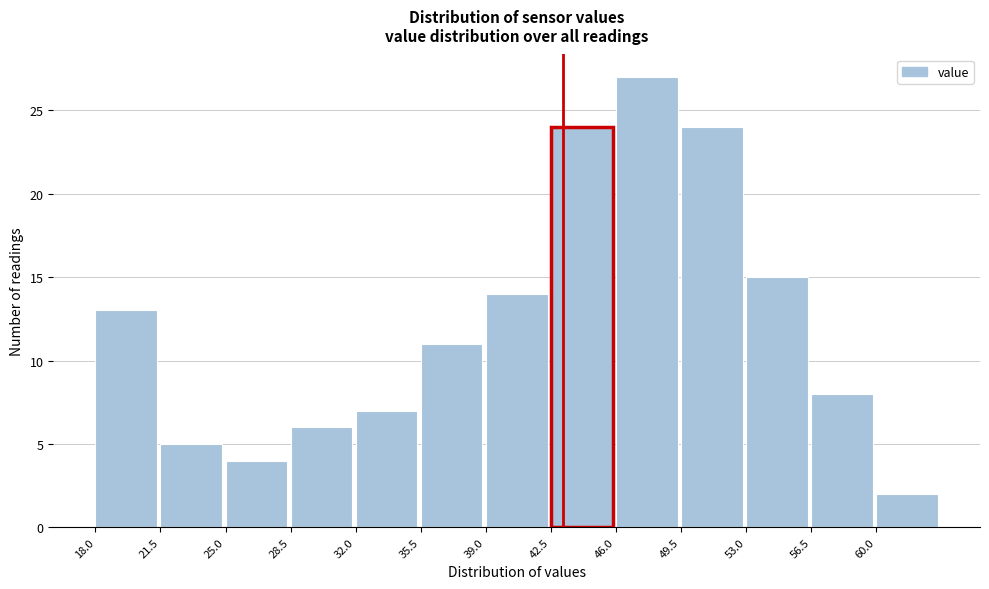

How tall is the bar that spans 56.5 to 60.0 on the x-axis? The values are not printed on the chart, so give them approximately, as read against the axis.

8